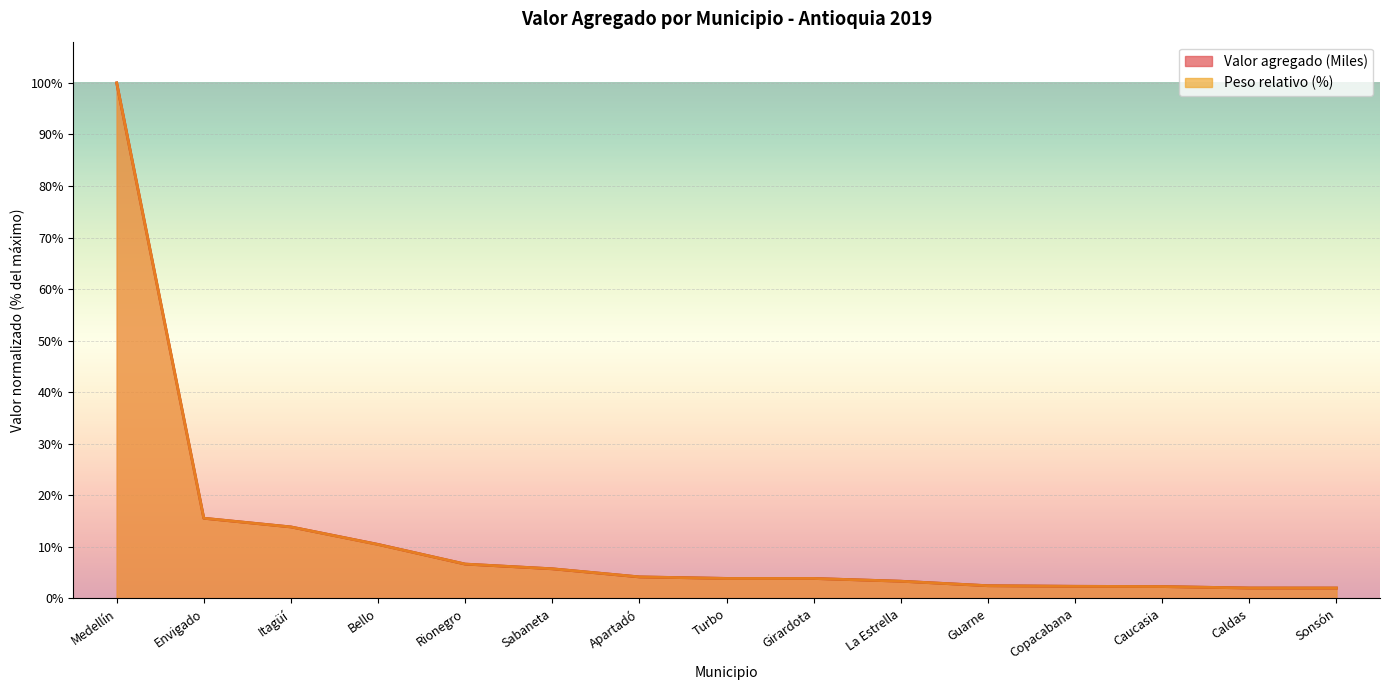

Between Apartadó and Medellín, which is larger?

Medellín